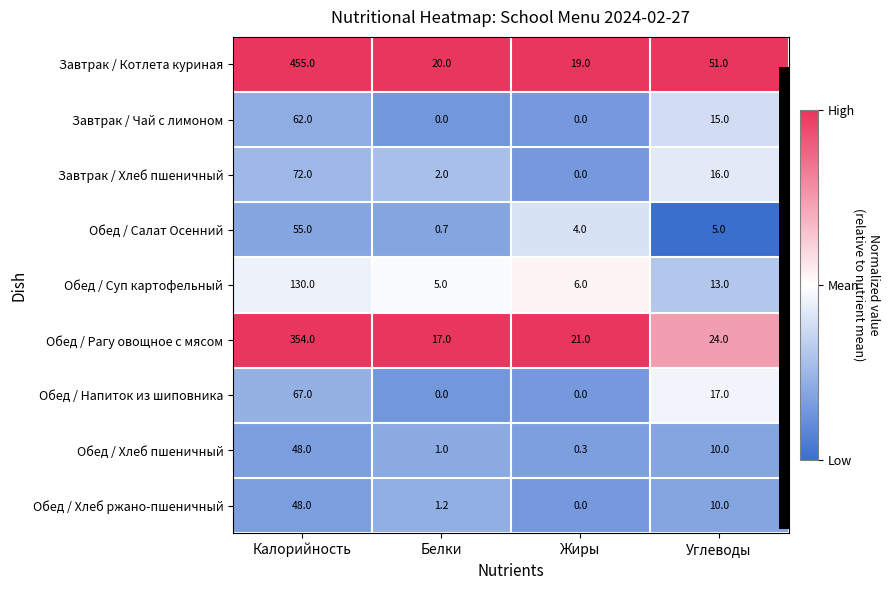

The value of Завтрак / Чай с лимоном at Жиры is 0.0. True or false?

True